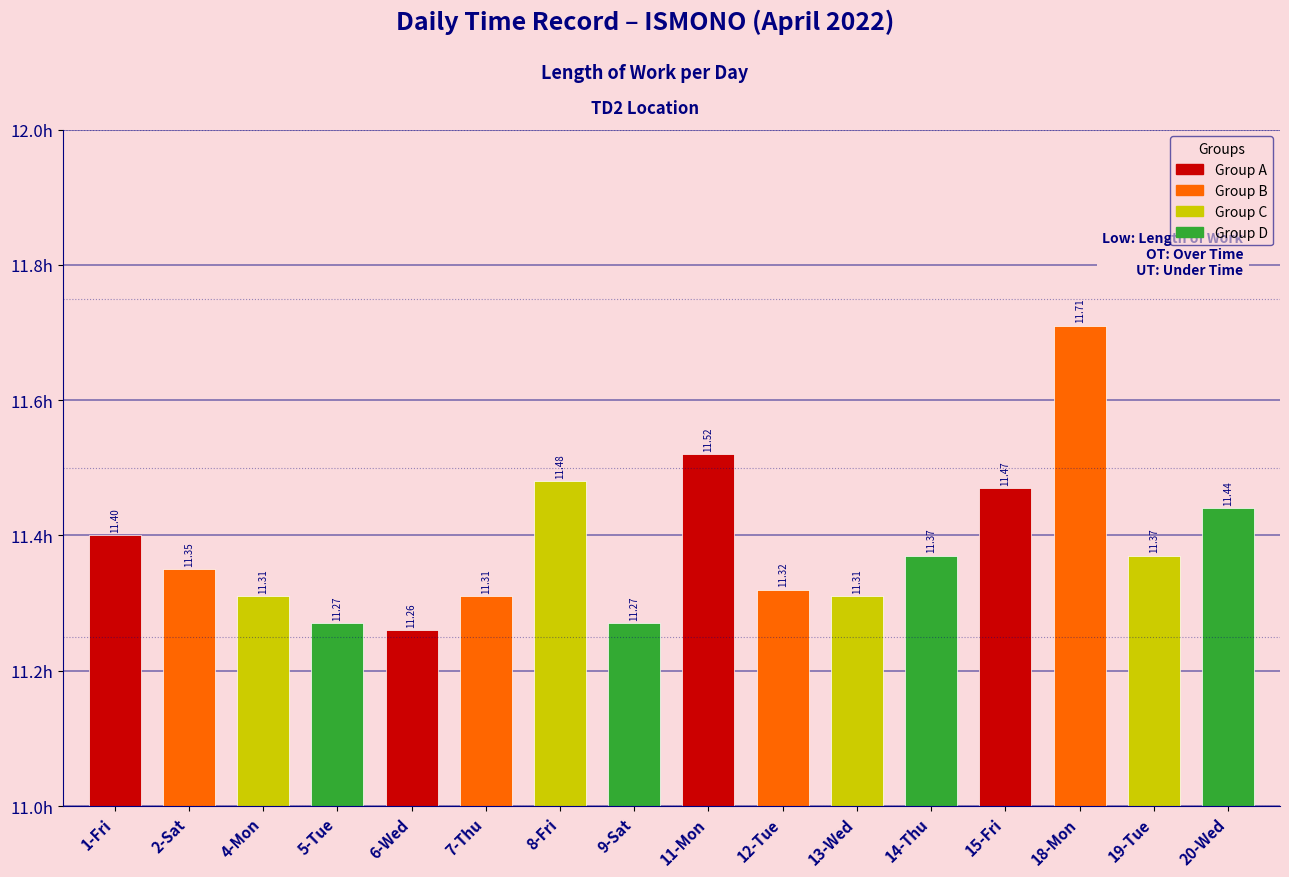

Between 18-Mon and 13-Wed, which is larger?

18-Mon